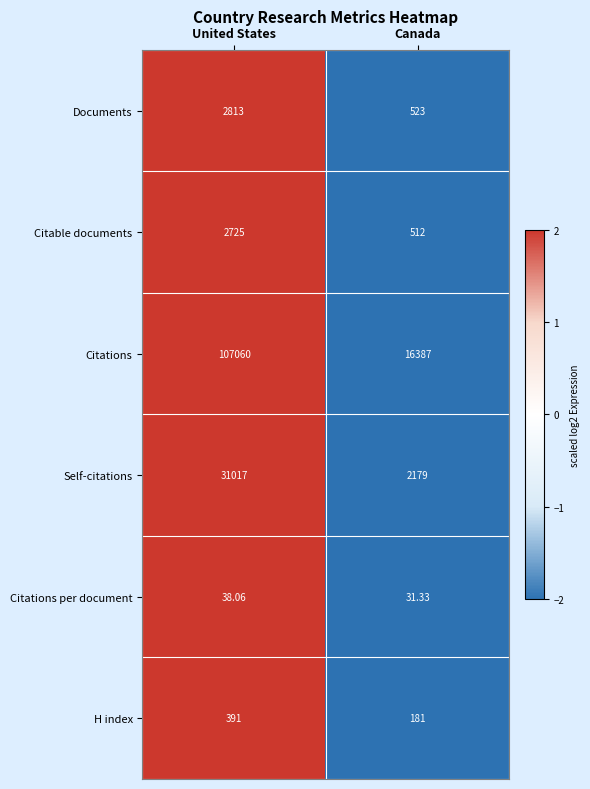

How many series are shown in this chart?

6